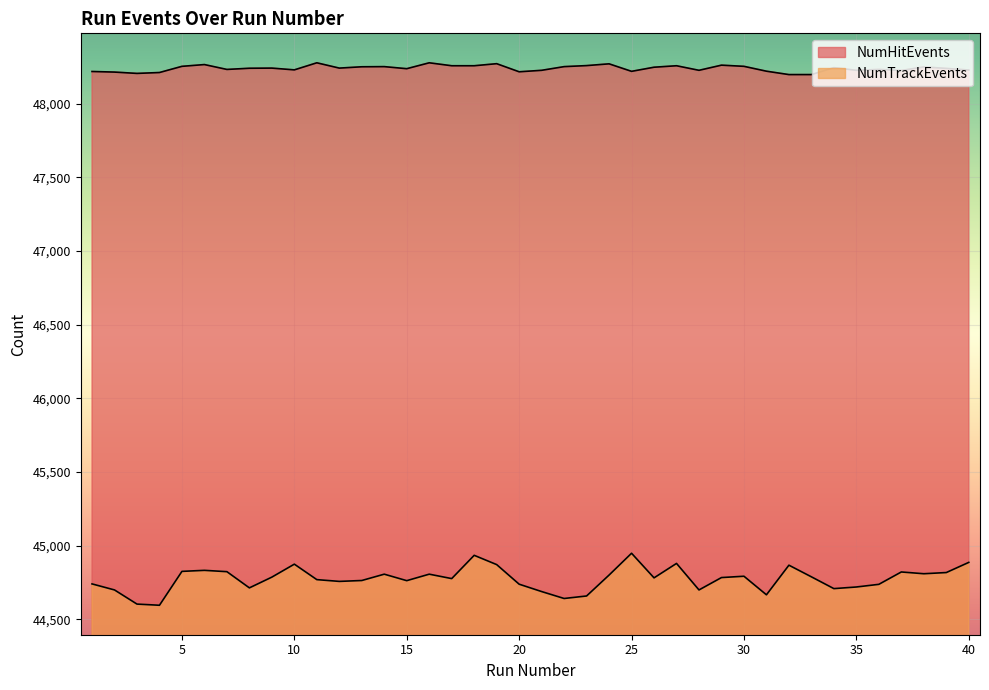

Where is the first local minimum for NumTrackEvents?

4